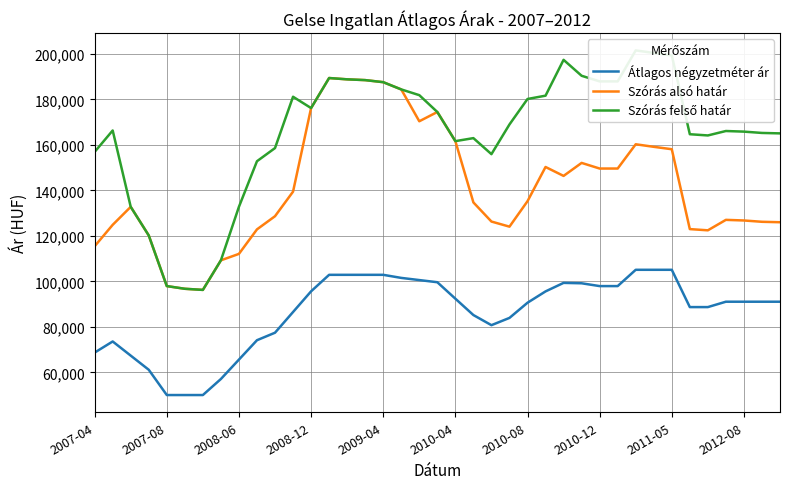

True or false: Szórás alsó határ and Átlagos négyzetméter ár cross at least once.

False